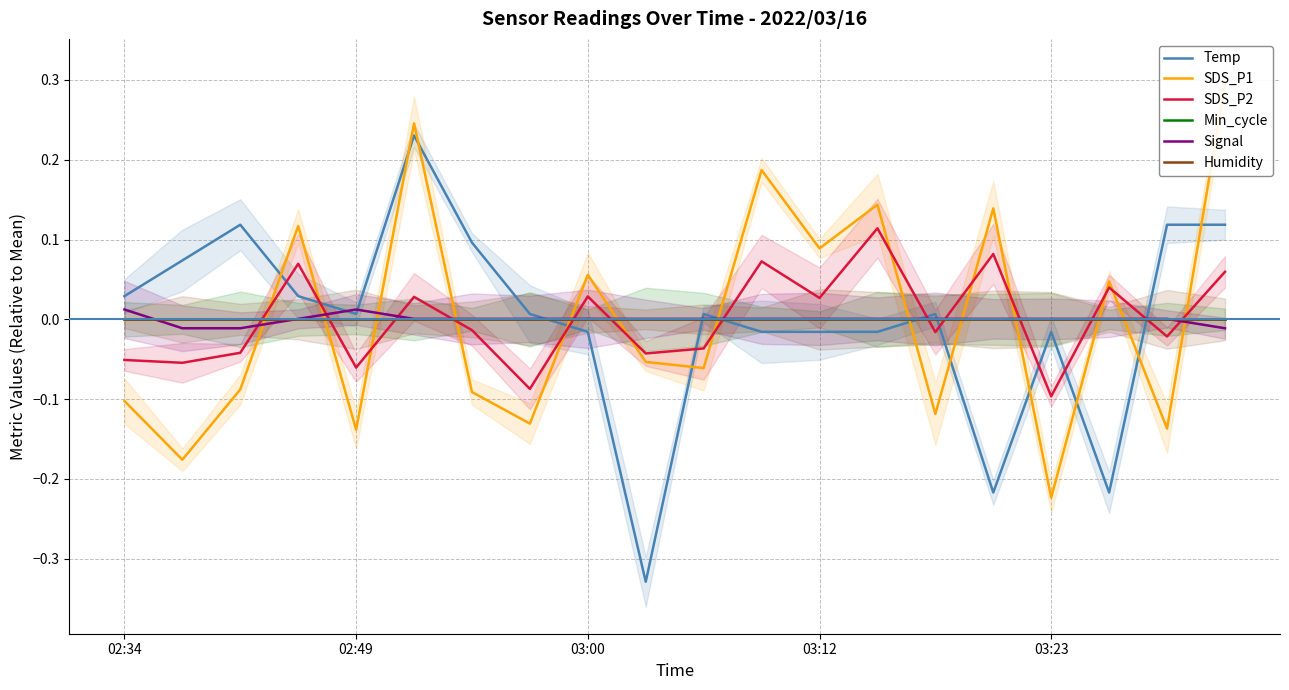

How many values in Signal are above zero?

17